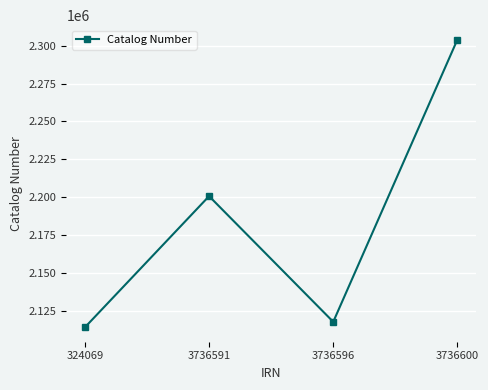

What is the approximate value at 324069, to the nearest 10?

2113940